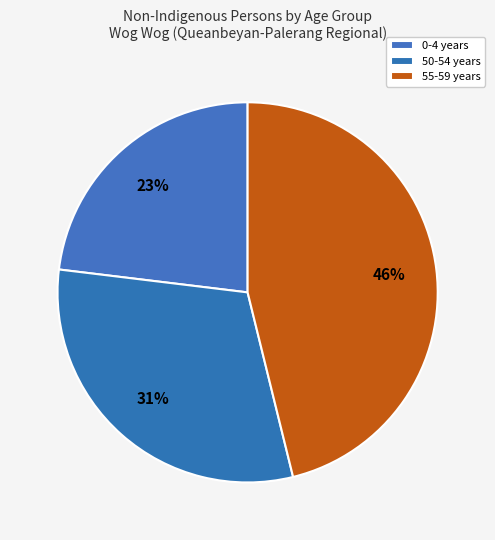

How many slices are in this pie chart?

3